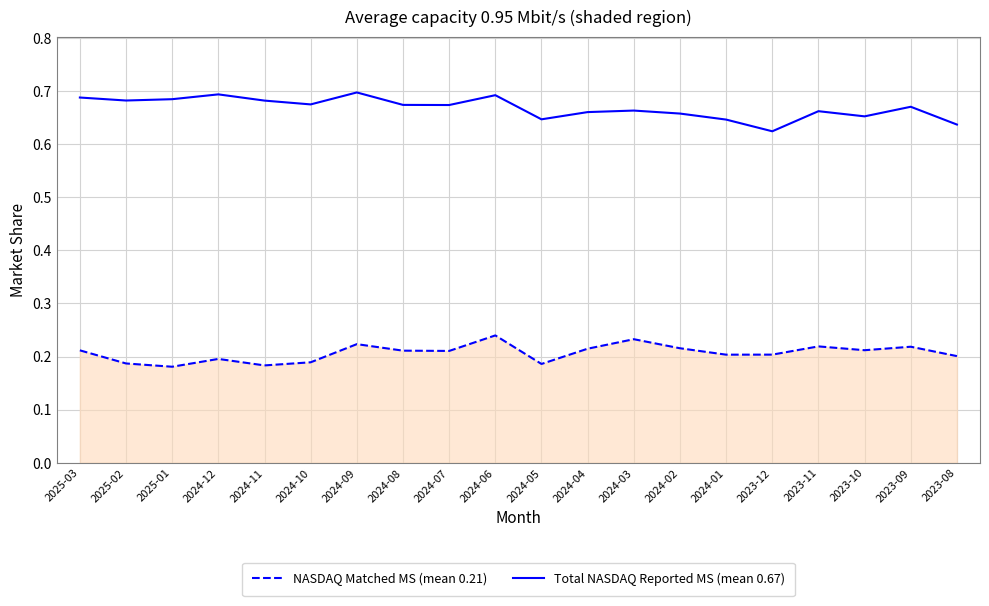

The NASDAQ Matched MS (mean 0.21) series shows 0.2 at 2025-02. True or false?

True